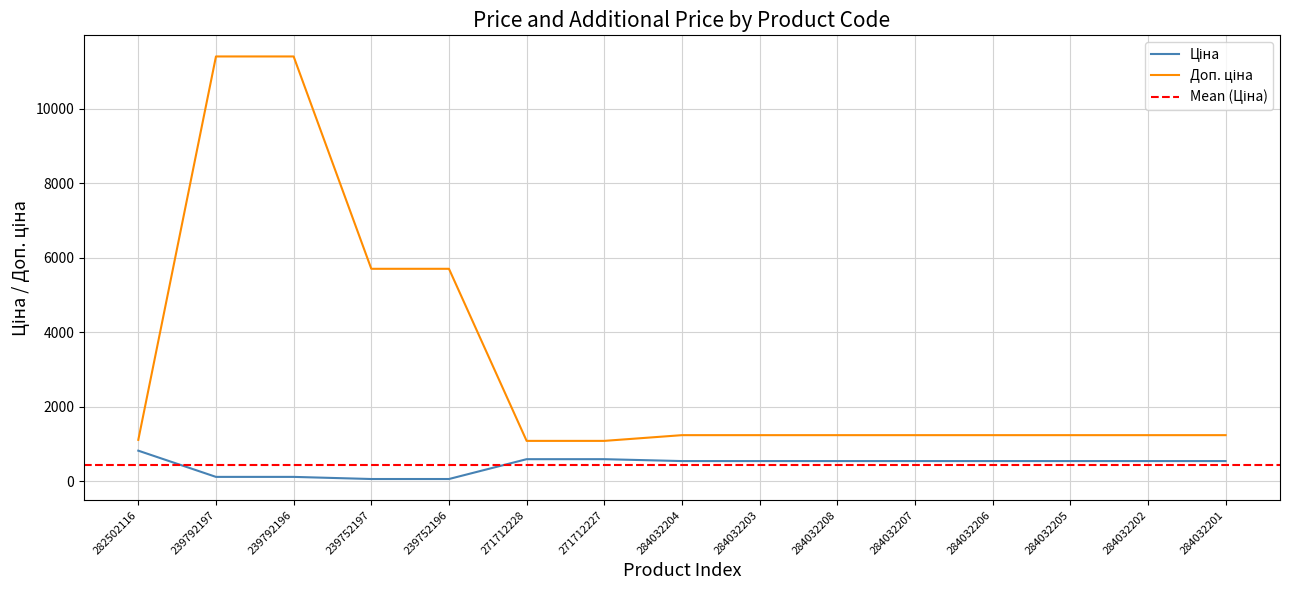

What is the label of the 7th point from the left?

271712227